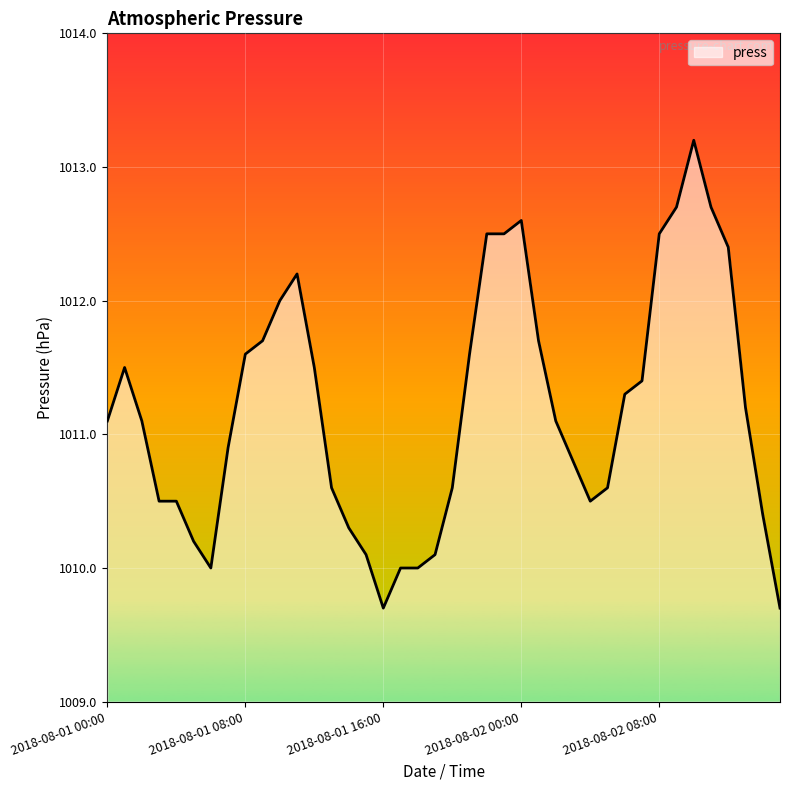

What is the average value?

1011.2